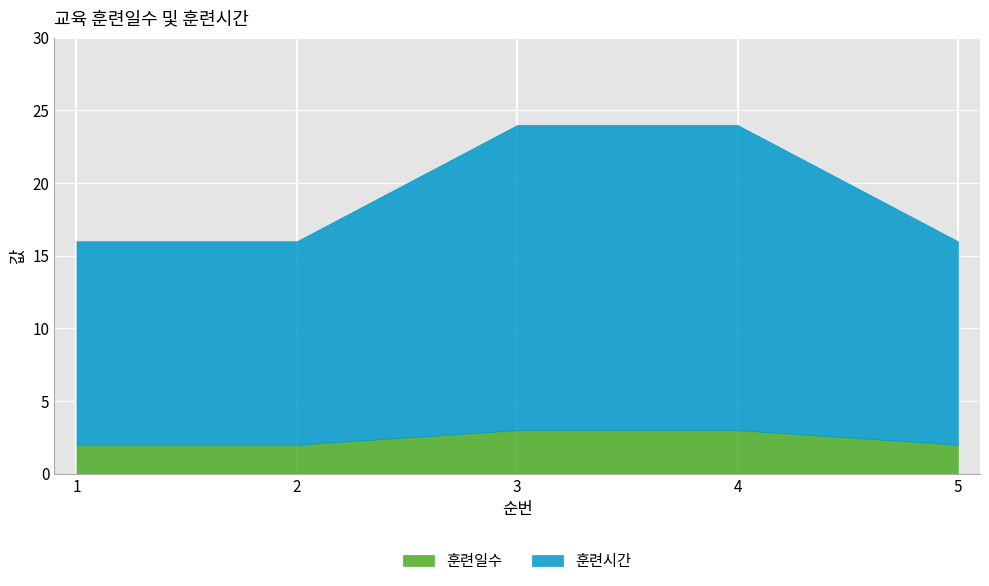

True or false: 훈련일수 and 훈련시간 intersect in this chart.

False